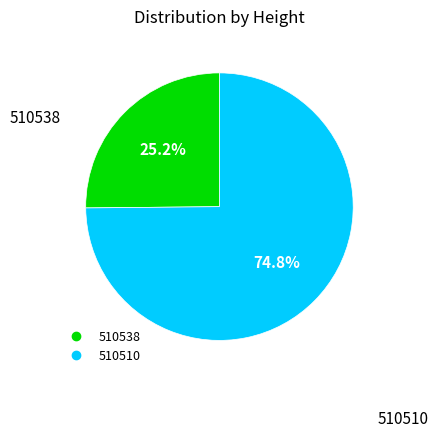

Rank the categories by value from highest to lowest.

510510, 510538